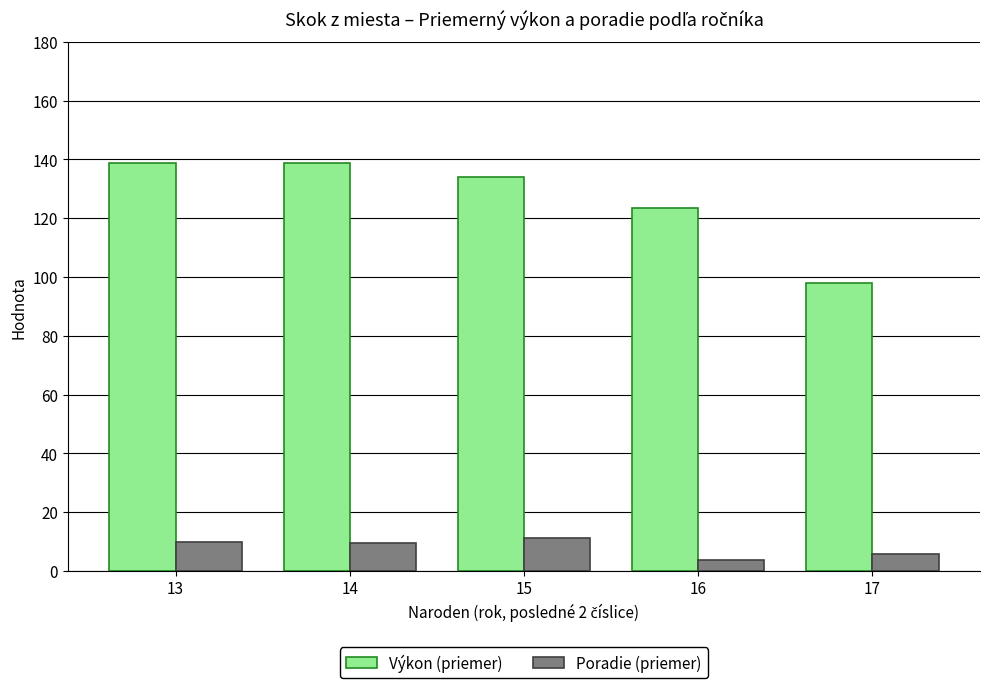

How many values in the Poradie (priemer) series are below 9?

2